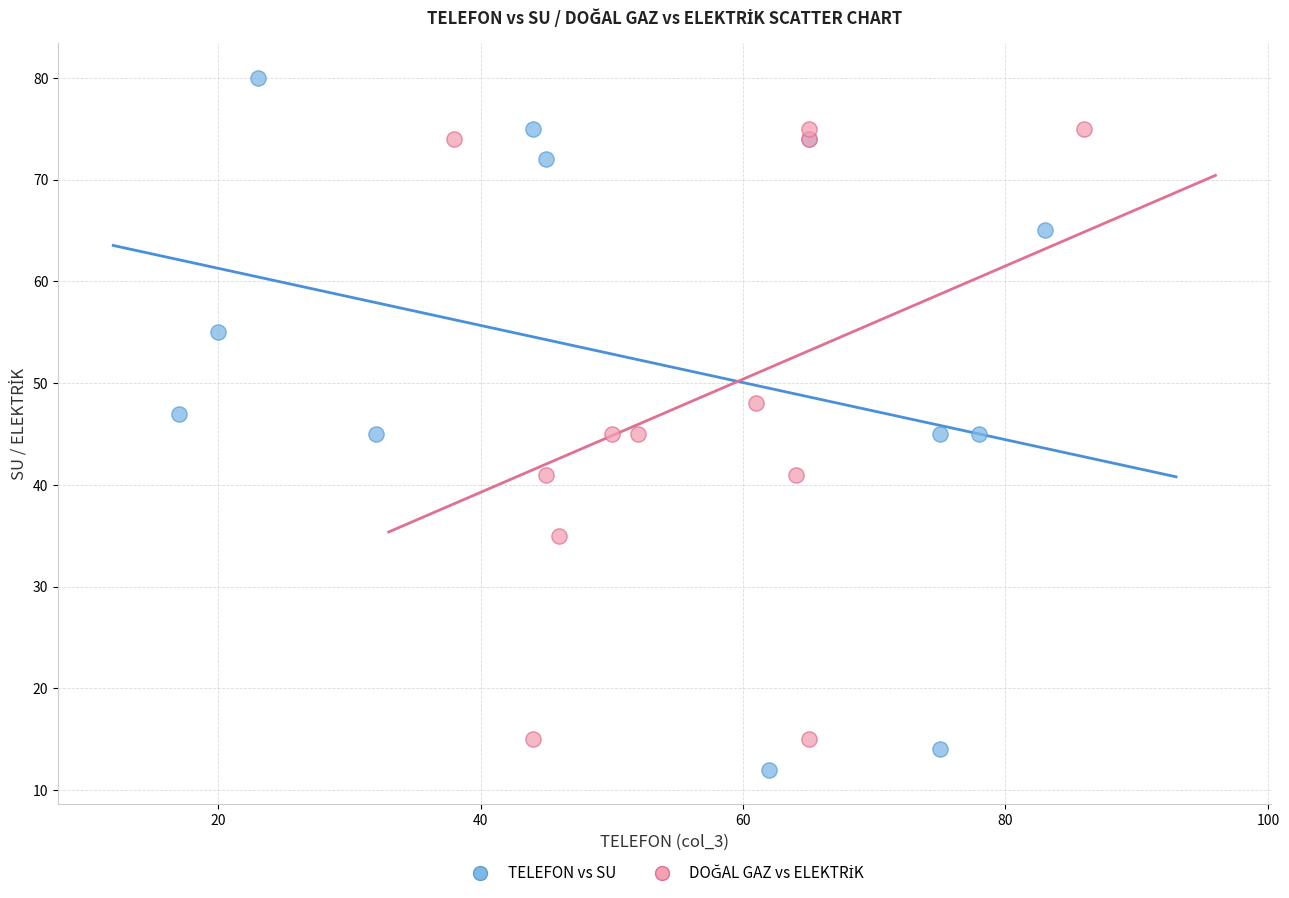

Which series has the widest spread of Y values?

TELEFON vs SU